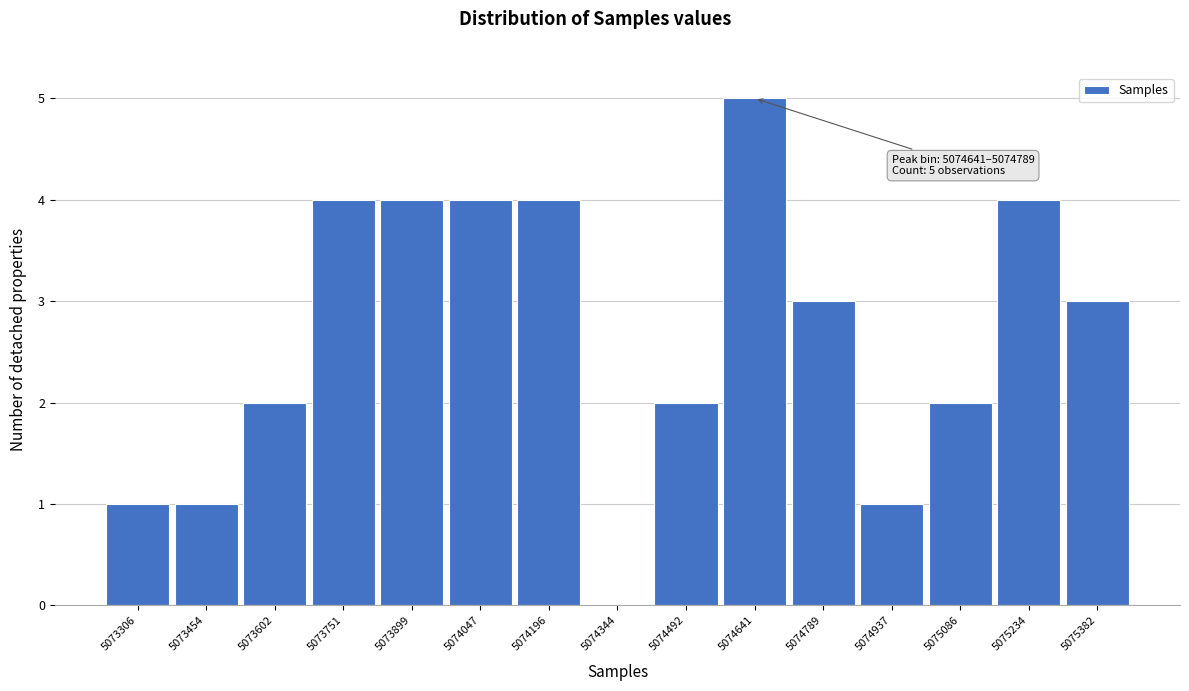

Reading left to right, extract all data points from this chart.

5073306=1	5073454=1	5073602=2	5073751=4	5073899=4	5074047=4	5074196=4	5074344=0	5074492=2	5074641=5	5074789=3	5074937=1	5075086=2	5075234=4	5075382=3